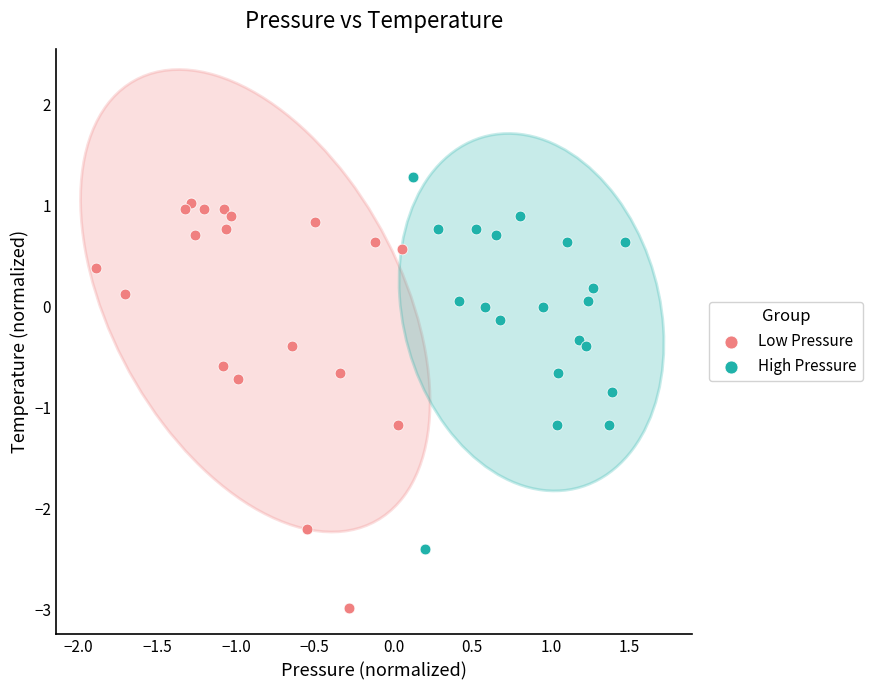

Which series has the largest Y range (max minus min)?

Low Pressure